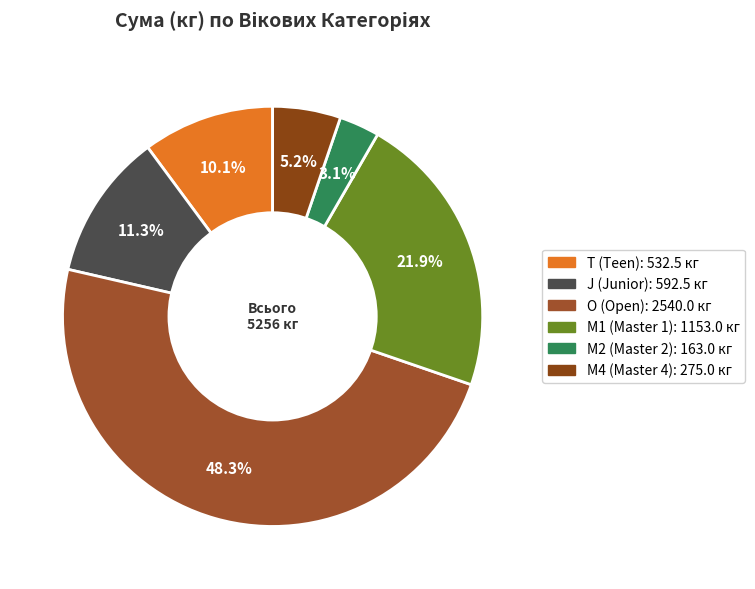

Which slice is the largest?

O